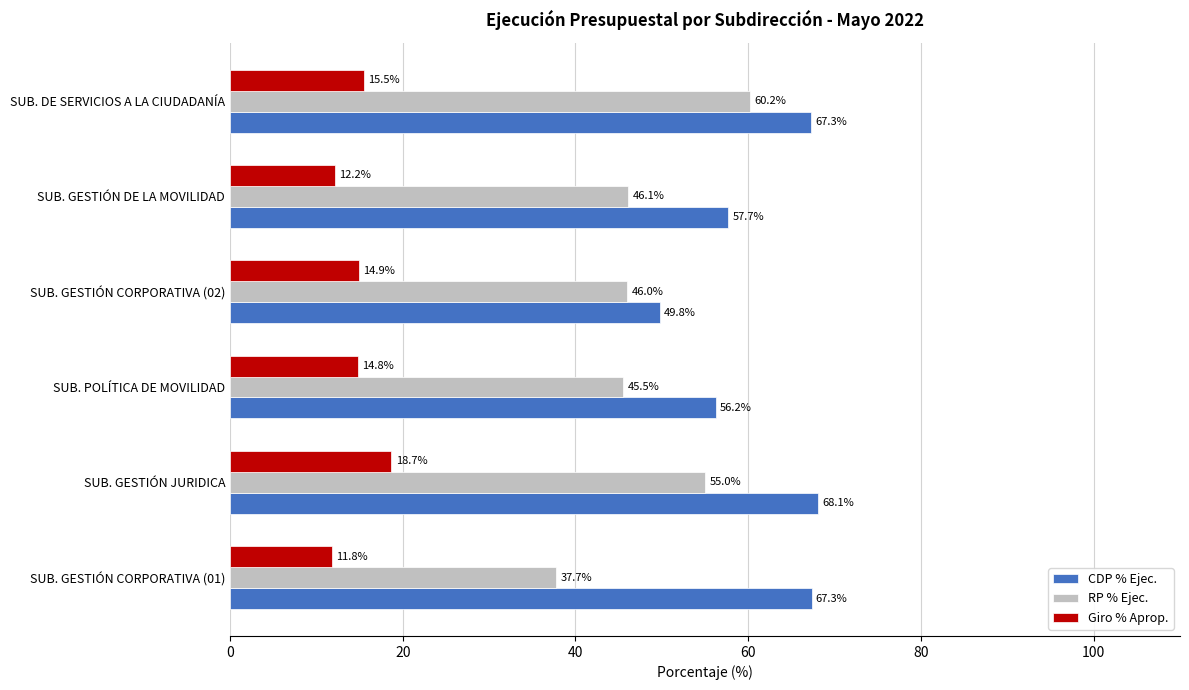

How many distinct data groups are displayed?

3